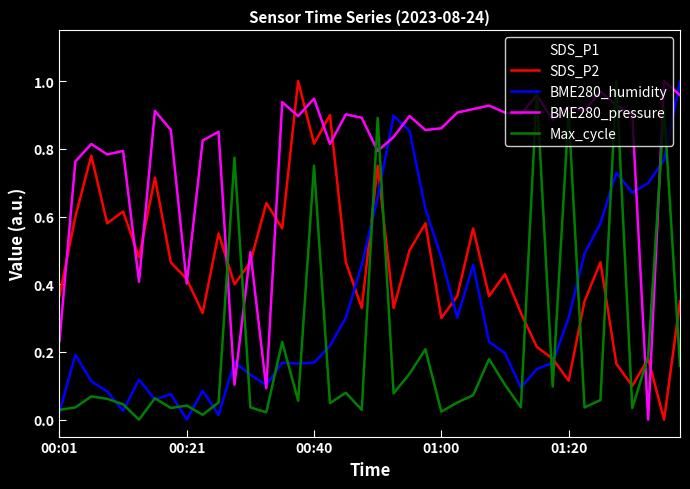

At how many categories does at least one series exceed 0?

40